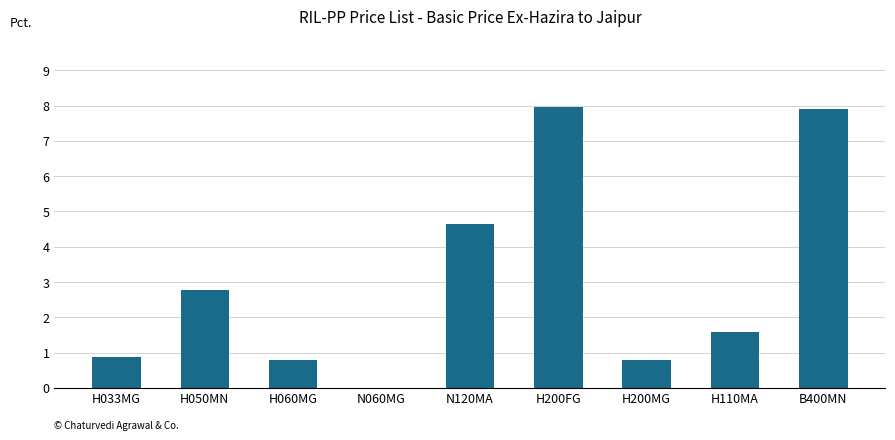

Reading right to left, what are all the values shown in this chart?

B400MN=7.9	H110MA=1.6	H200MG=0.8	H200FG=8.0	N120MA=4.7	N060MG=0.0	H060MG=0.8	H050MN=2.8	H033MG=0.9